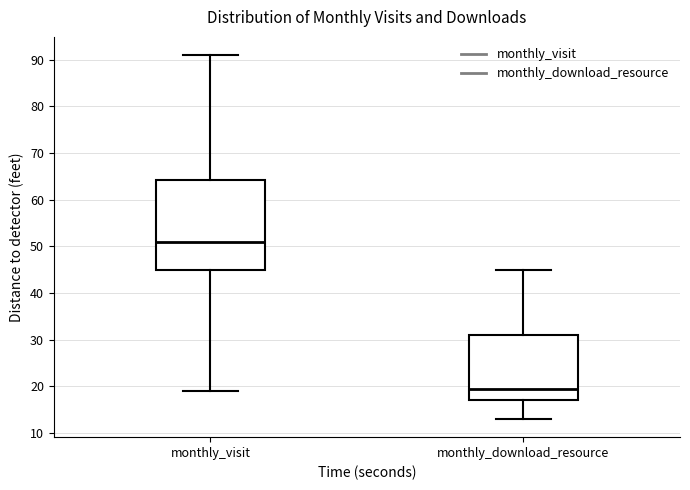

Where does the median line of the box for monthly_download_resource sit on the y-axis? The values are not printed on the chart, so give them approximately, as read against the axis.

20